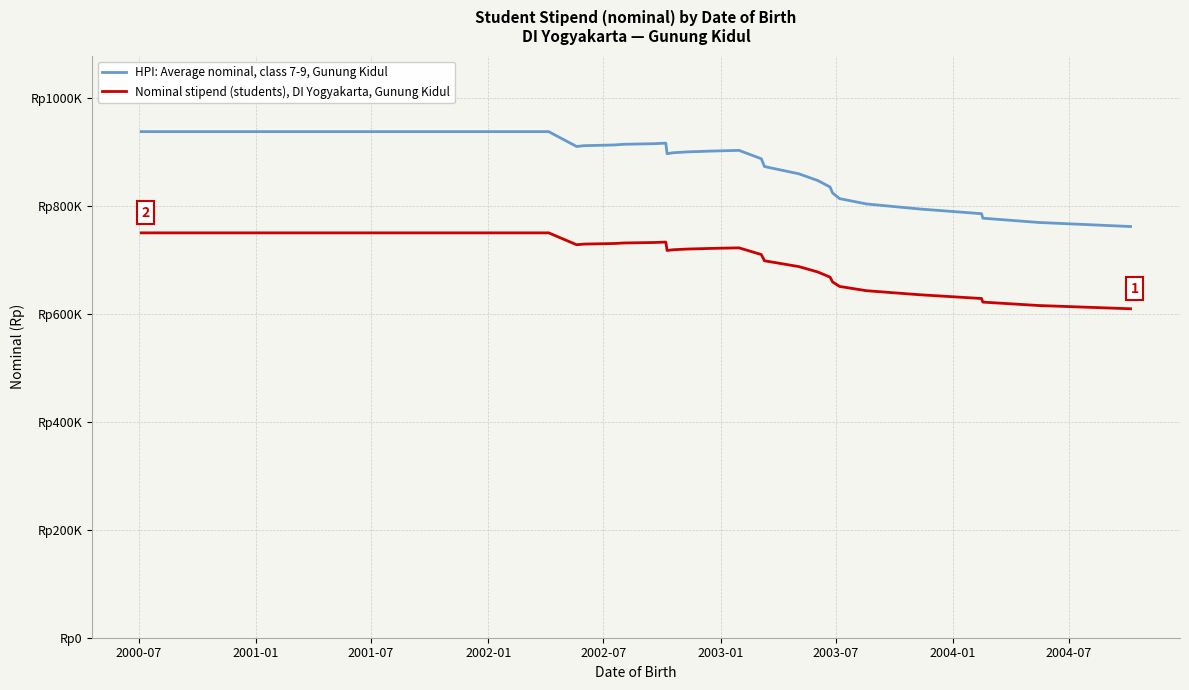

What is the value of the HPI: Average nominal, class 7-9, Gunung Kidul point at the 40th from the left?

761718.8